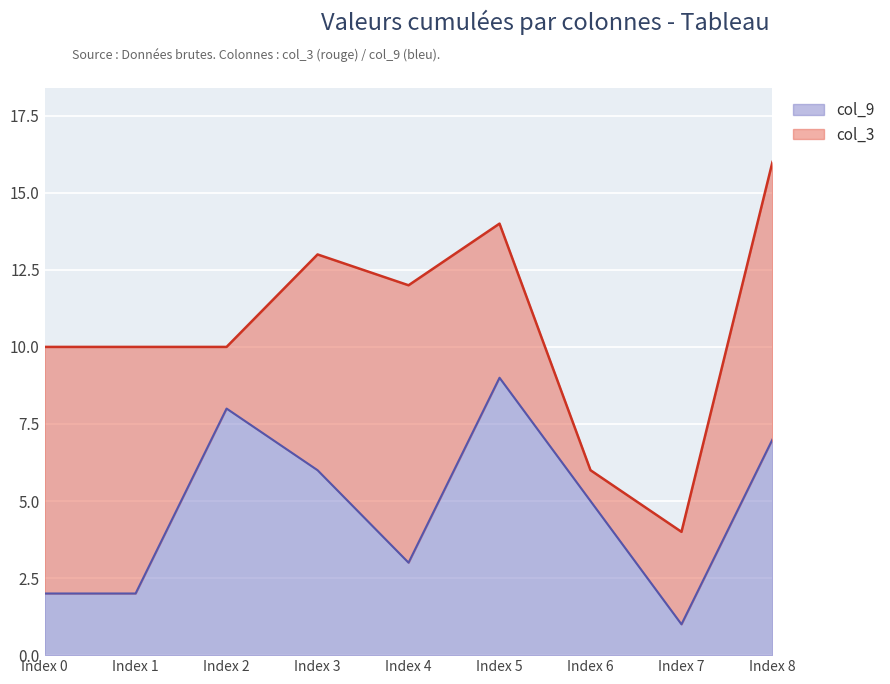

Which series has the largest range (max minus min)?

col_9